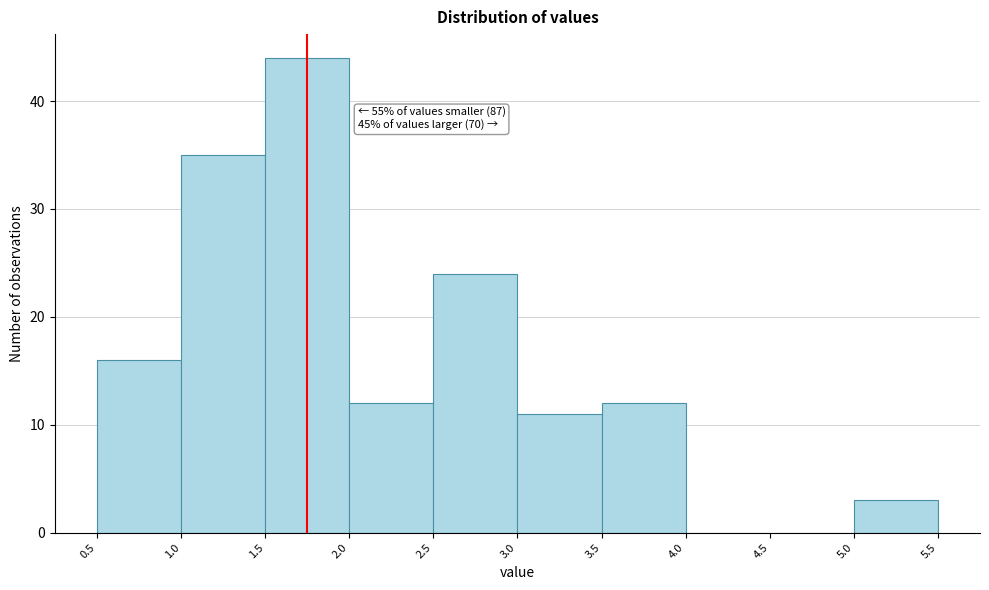

Over which range of the x-axis is the bar tallest?

1.5 to 2.0